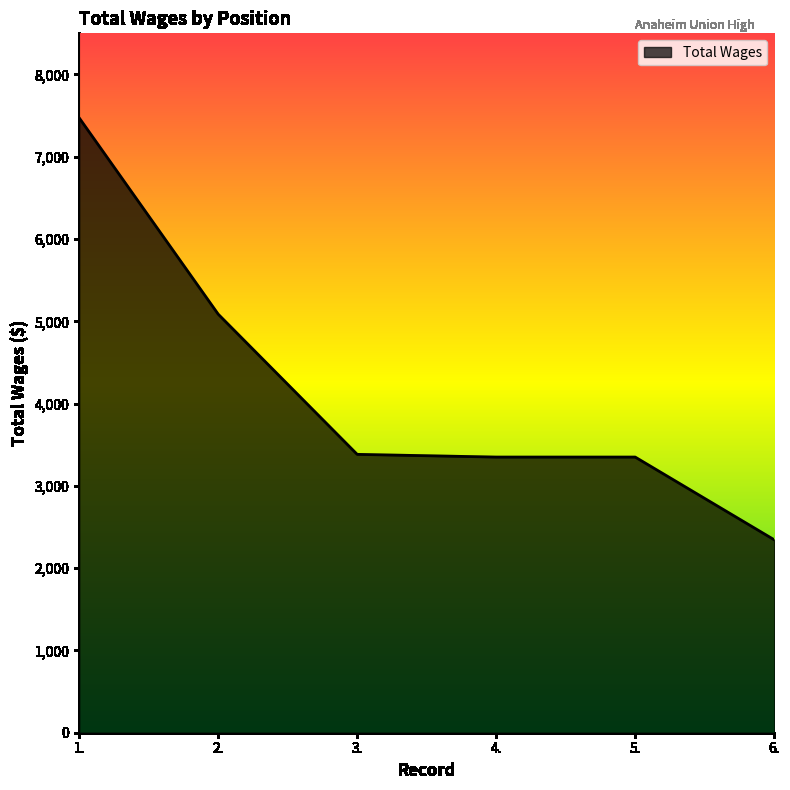

Between 5. and 1., which is larger?

1.